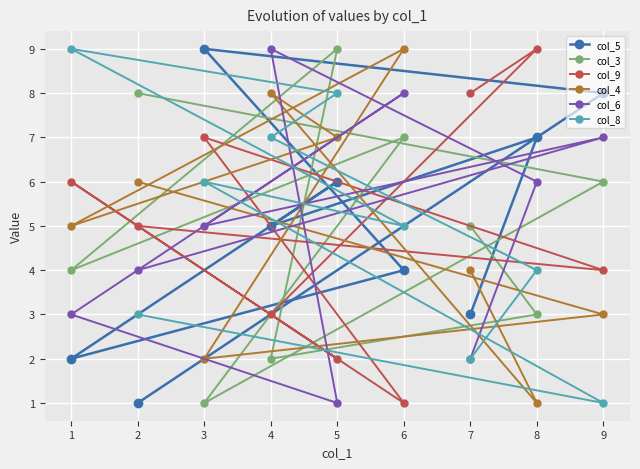

Does the chart display data point markers on the line(s)?

Yes